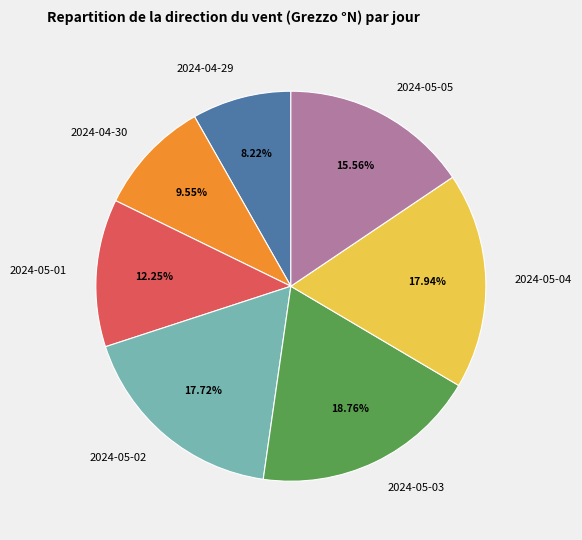

Does 2024-04-29 represent more than half of the total?

No